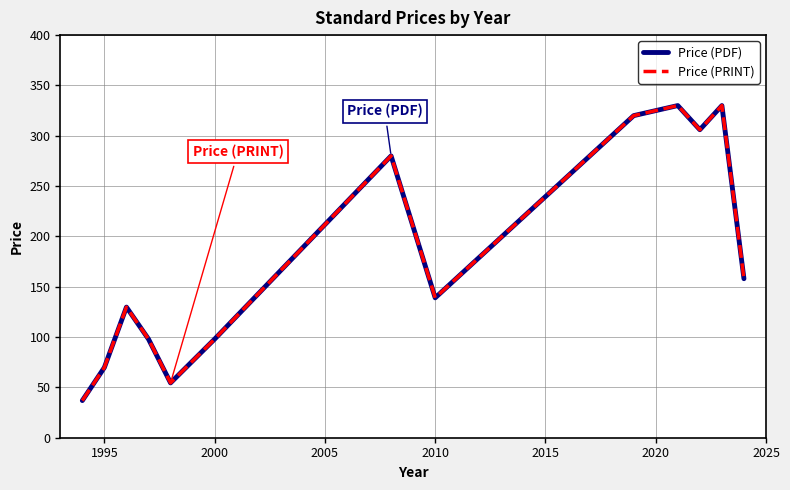

Reading left to right, transcribe all the data shown in this chart.

Price (PDF): 36.9	69.8	129.8	98.0	54.5	98.0	280.0	139.0	320.0	330.0	306.0	330.0	158.0
Price (PRINT): 36.9	69.8	129.8	98.0	54.5	98.0	280.0	139.0	320.0	330.0	306.0	330.0	158.0